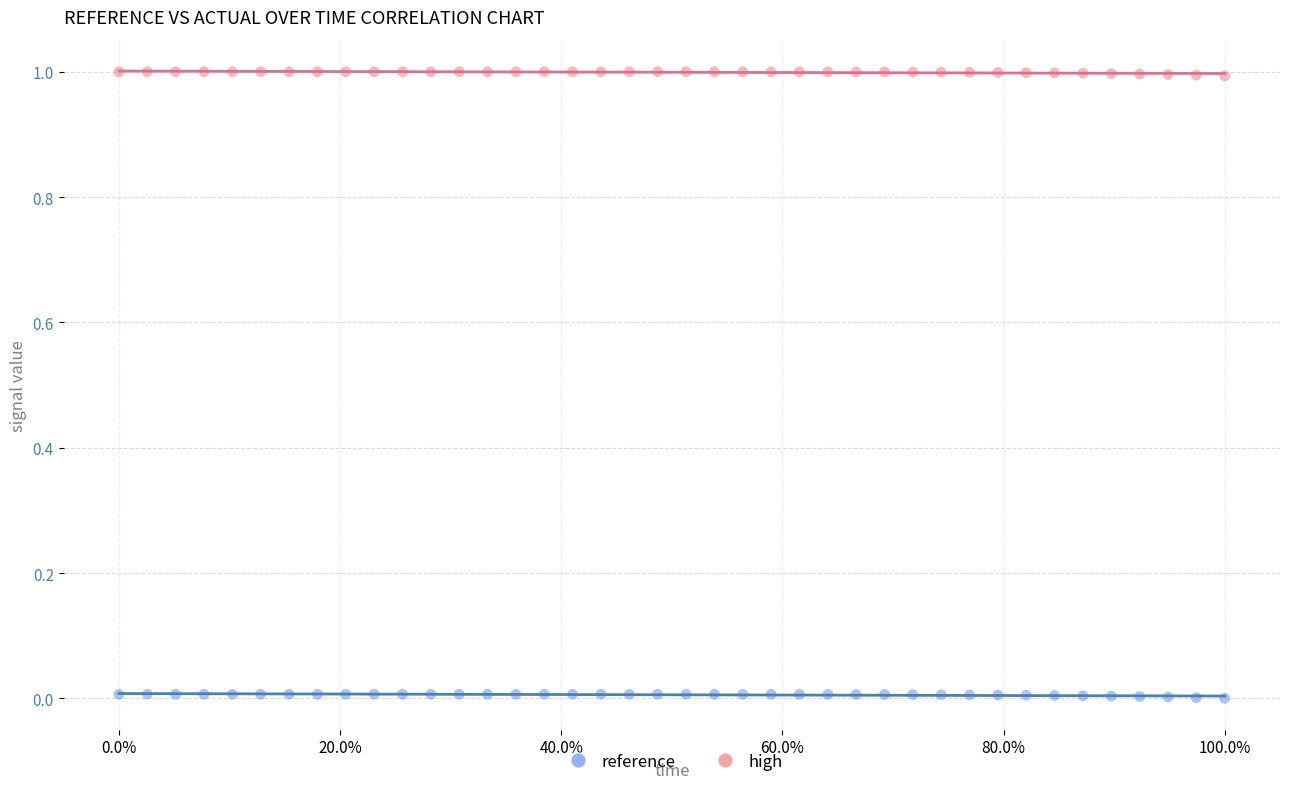

Which series reaches the minimum Y coordinate?

reference